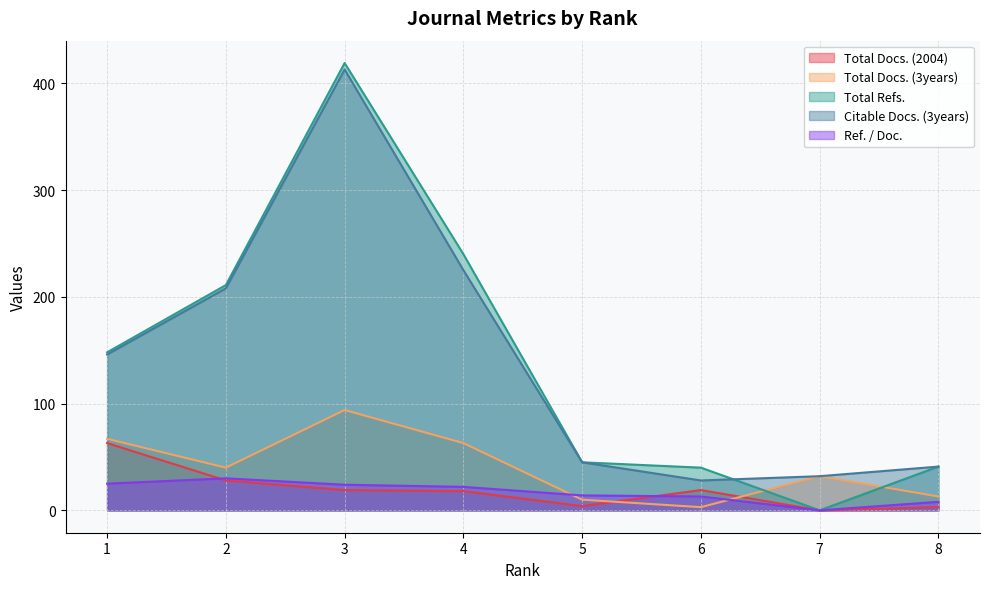

Which category has the highest value across all series?

3